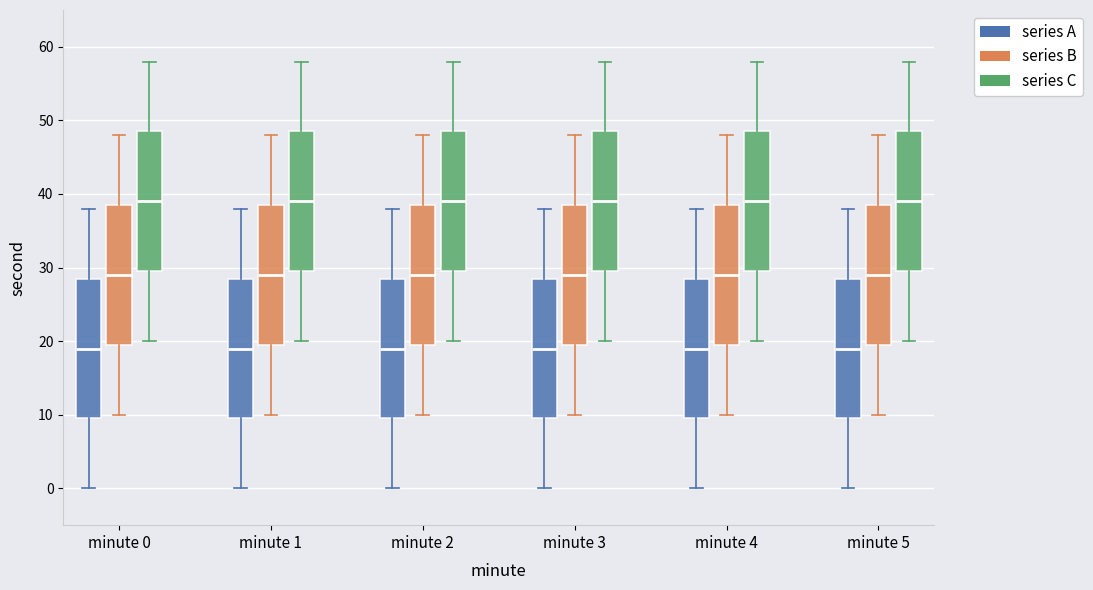

Reading left to right, read every box against the y-axis: the position of its median line, the range the box covers, and the ends of its whiskers. The values are not printed on the chart, so give them approximately, as read against the axis.

minute 0 (series A): median 19, box 10 to 29, whiskers 0 to 38
minute 0 (series B): median 29, box 20 to 39, whiskers 10 to 48
minute 0 (series C): median 39, box 30 to 49, whiskers 20 to 58
minute 1 (series A): median 19, box 10 to 29, whiskers 0 to 38
minute 1 (series B): median 29, box 20 to 39, whiskers 10 to 48
minute 1 (series C): median 39, box 30 to 49, whiskers 20 to 58
minute 2 (series A): median 19, box 10 to 29, whiskers 0 to 38
minute 2 (series B): median 29, box 20 to 39, whiskers 10 to 48
minute 2 (series C): median 39, box 30 to 49, whiskers 20 to 58
minute 3 (series A): median 19, box 10 to 29, whiskers 0 to 38
minute 3 (series B): median 29, box 20 to 39, whiskers 10 to 48
minute 3 (series C): median 39, box 30 to 49, whiskers 20 to 58
minute 4 (series A): median 19, box 10 to 29, whiskers 0 to 38
minute 4 (series B): median 29, box 20 to 39, whiskers 10 to 48
minute 4 (series C): median 39, box 30 to 49, whiskers 20 to 58
minute 5 (series A): median 19, box 10 to 29, whiskers 0 to 38
minute 5 (series B): median 29, box 20 to 39, whiskers 10 to 48
minute 5 (series C): median 39, box 30 to 49, whiskers 20 to 58